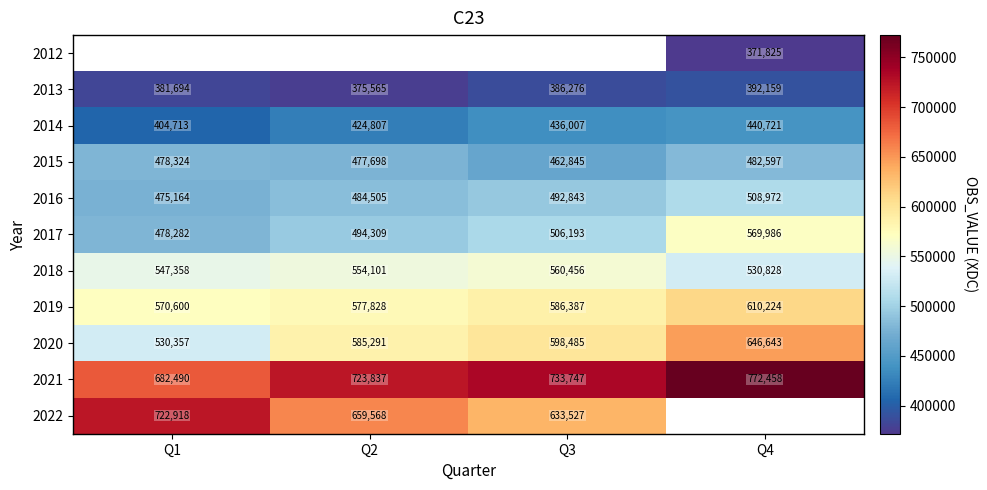

What is the sum of all 2017 values?

2048770